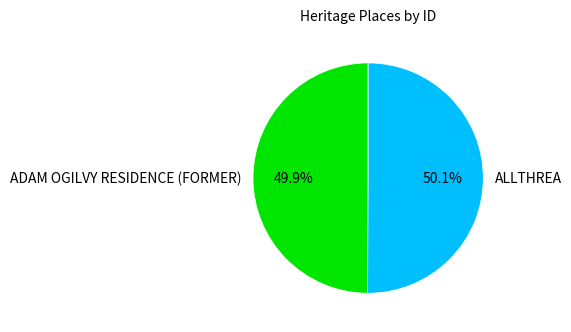

To the nearest percent, what portion does ADAM OGILVY RESIDENCE (FORMER) represent?

50%